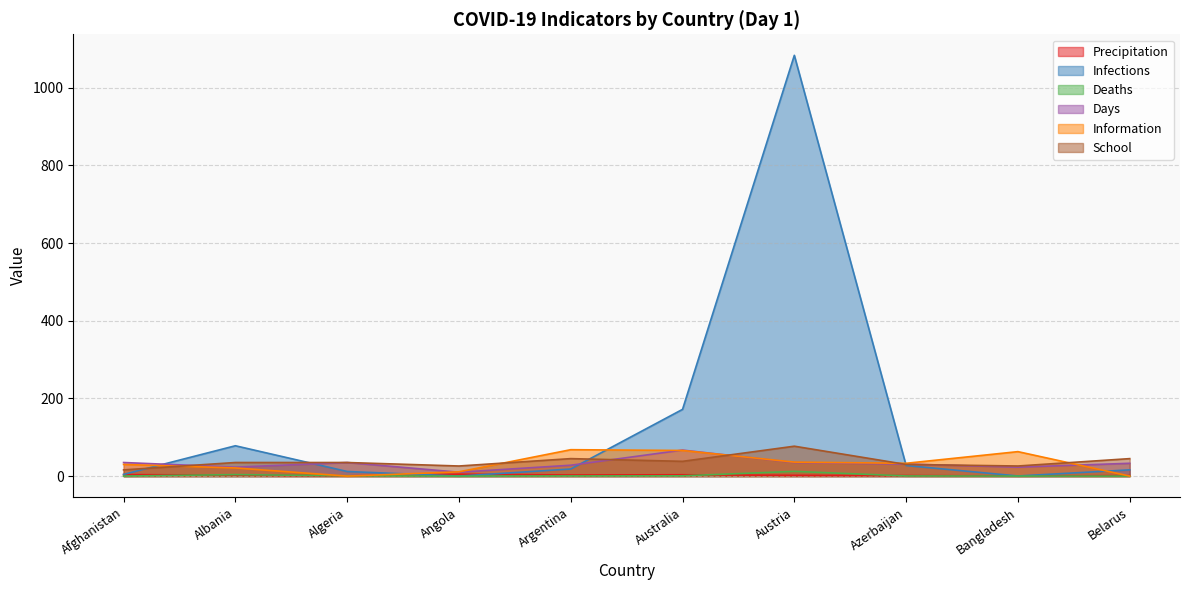

What is the greatest value displayed?

1083.5